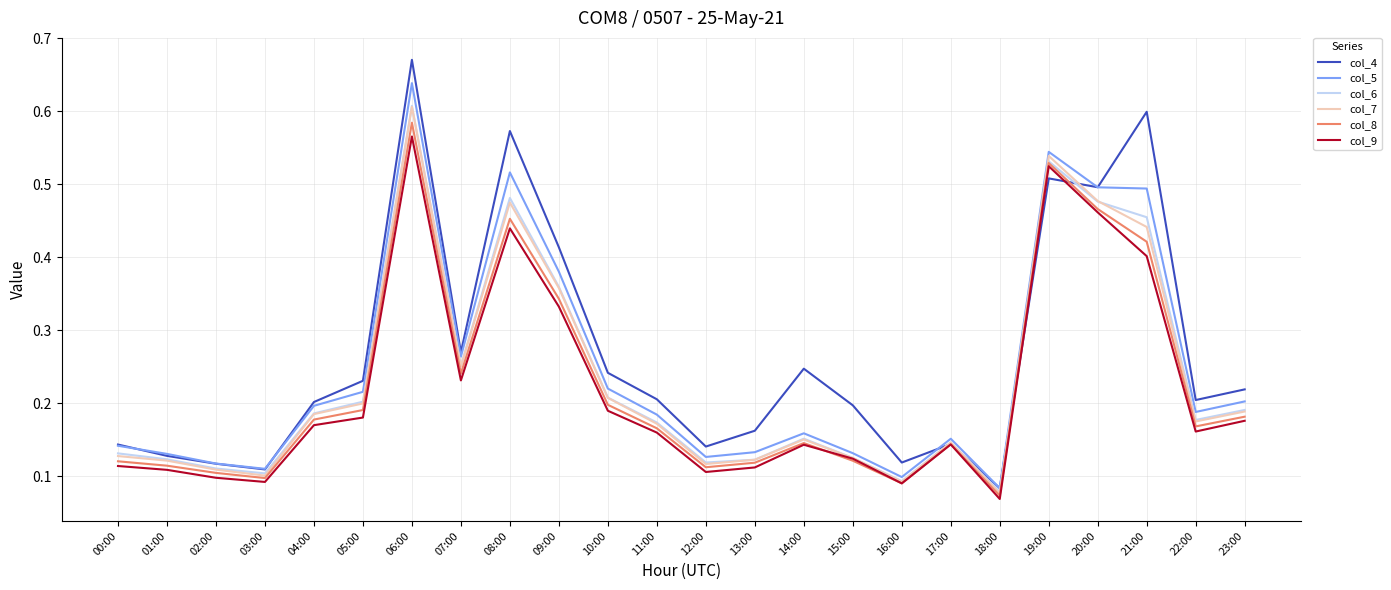

Which series has the largest total across all categories?

col_4